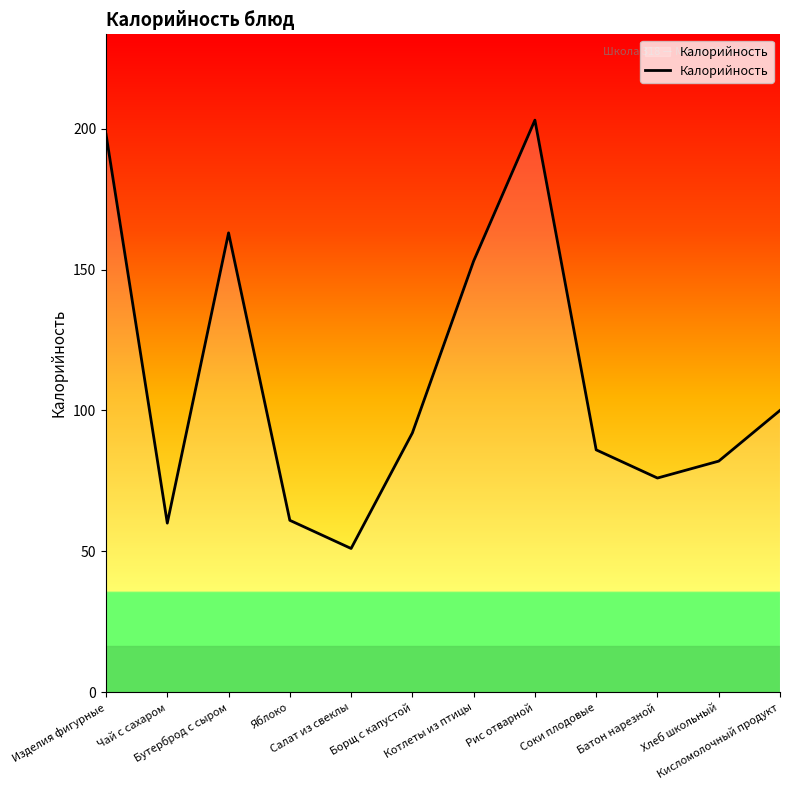

Is it true that the value at Яблоко is 88?

False